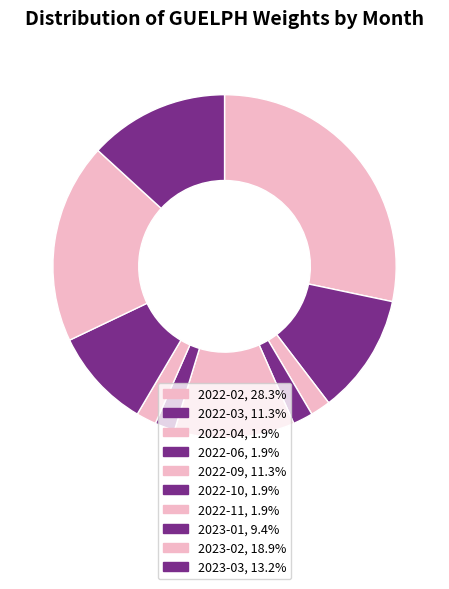

What is the smallest slice in the pie chart?

2022-04